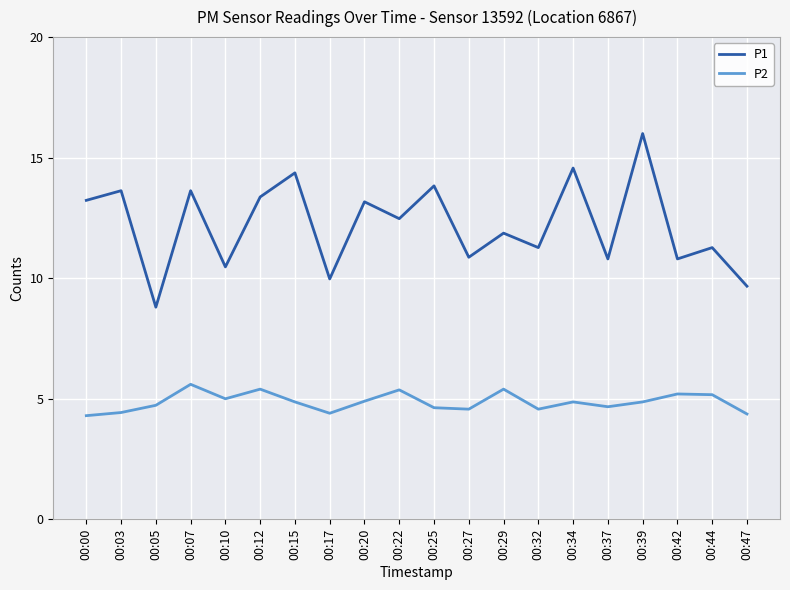

List the series in order of their overall mean, lowest first.

P2, P1